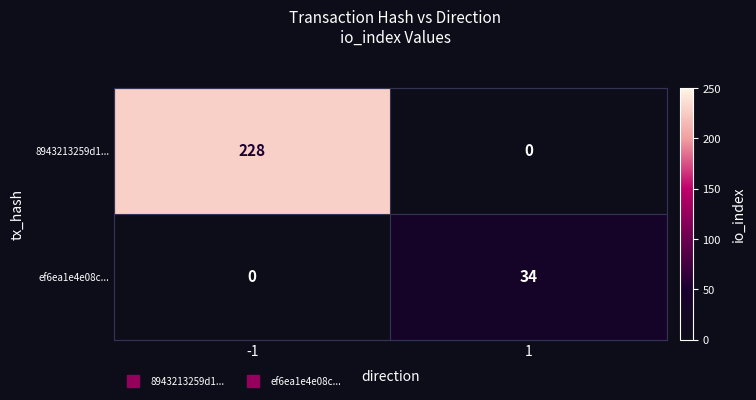

The 8943213259d1... series shows 228 at -1. True or false?

True